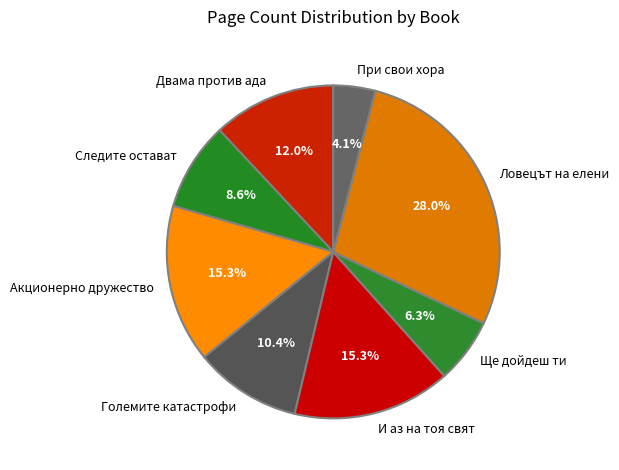

Do При свои хора and Следите остават together represent more than half of the pie?

No